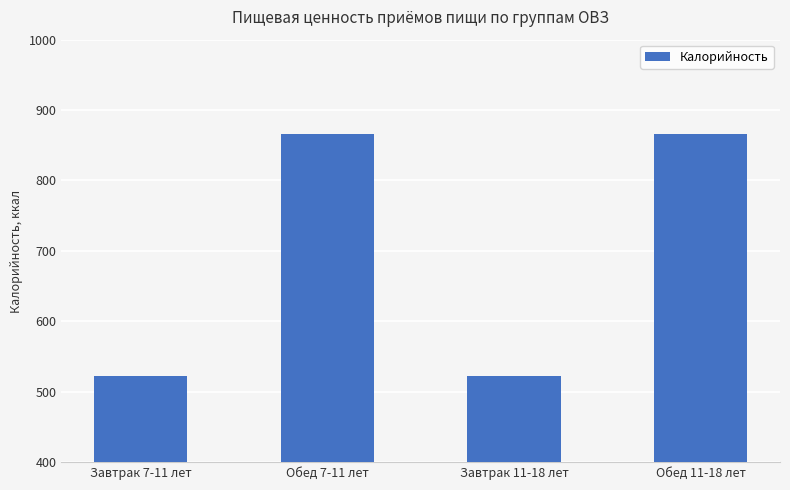

What is the average value?

693.9